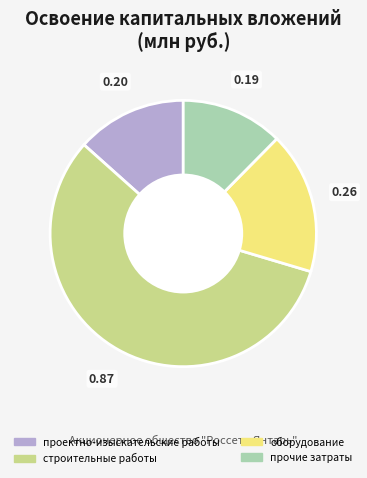

Rank the categories by value from highest to lowest.

строительные работы, оборудование, проектно-изыскательские работы, прочие затраты